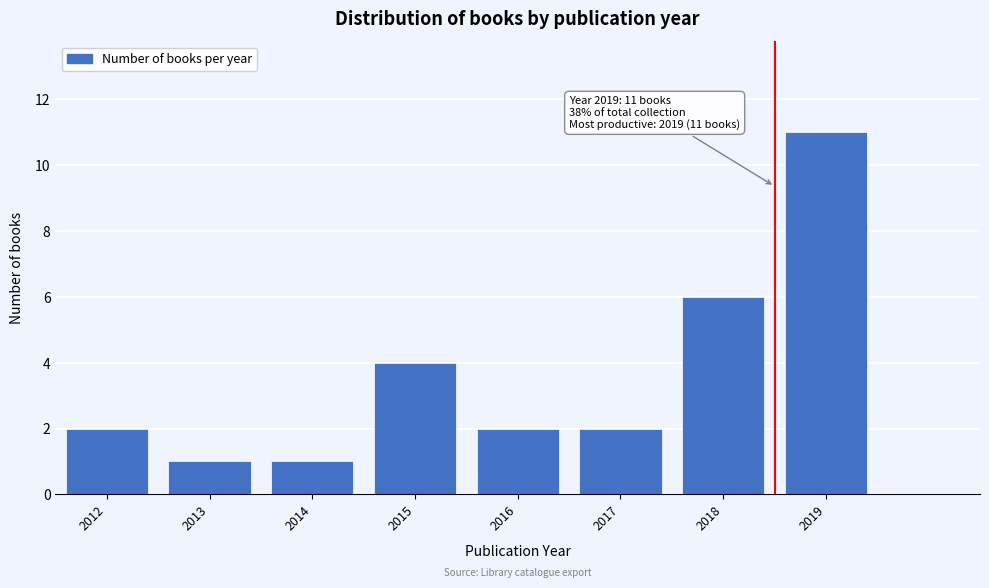

Reading left to right, list all the values displayed in this chart.

2012=2	2013=1	2014=1	2015=4	2016=2	2017=2	2018=6	2019=11